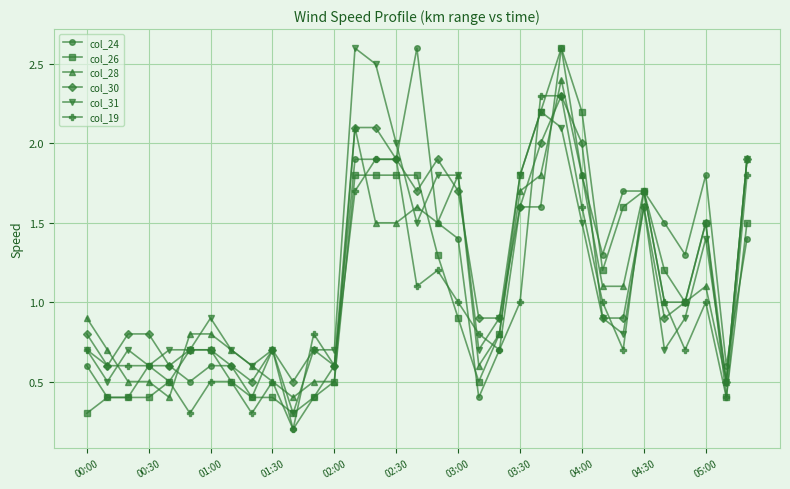

What is the maximum value for col_31?

2.6